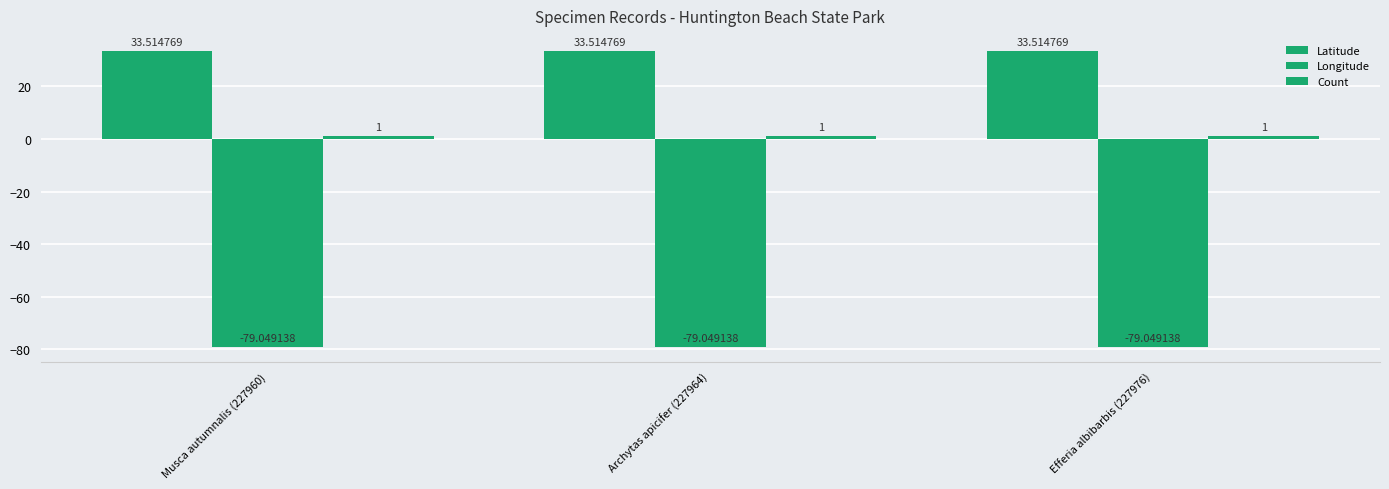

Are the bars horizontal?

No